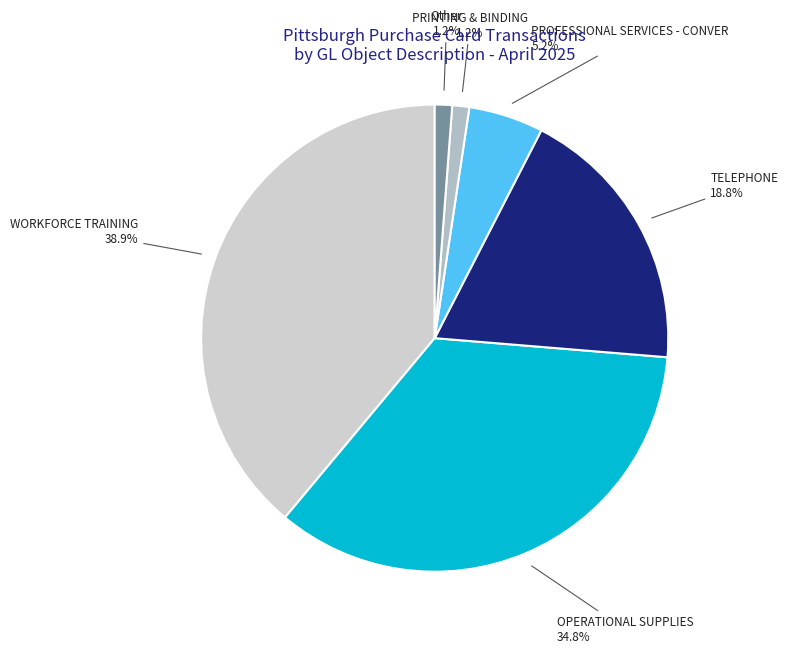

Between PROFESSIONAL SERVICES - CONVER and Other, which is larger?

PROFESSIONAL SERVICES - CONVER